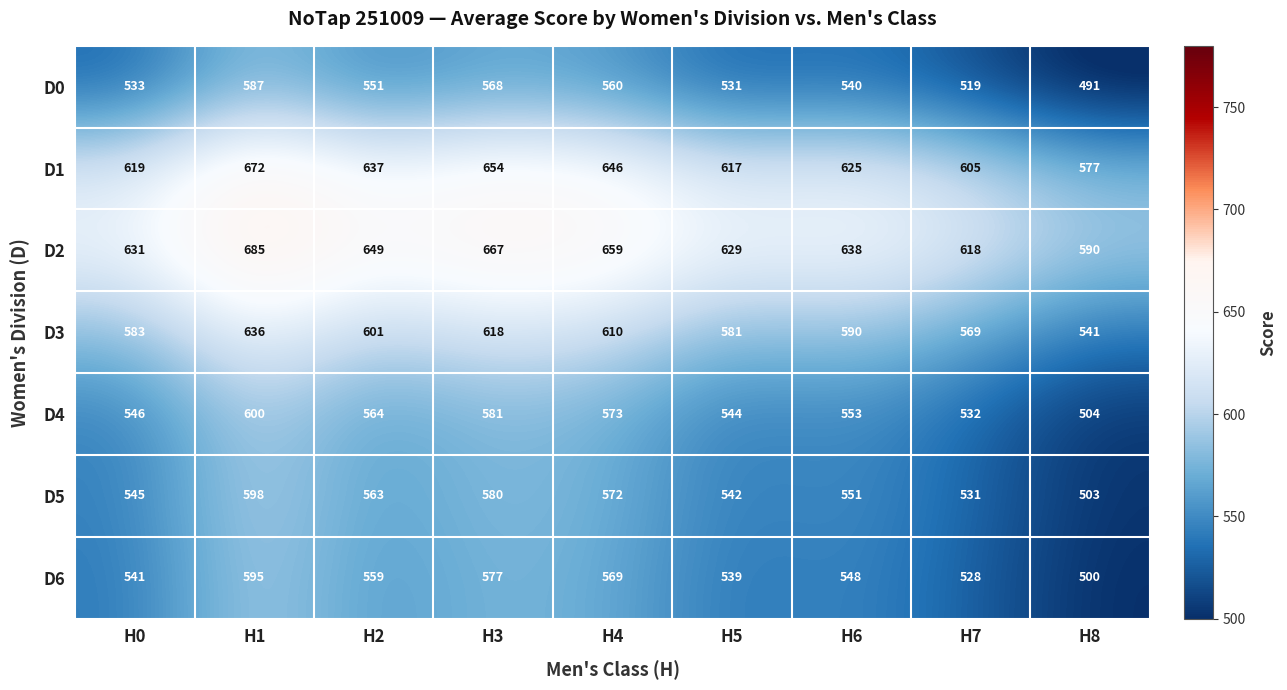

How many values in the D2 series are below 638?

4